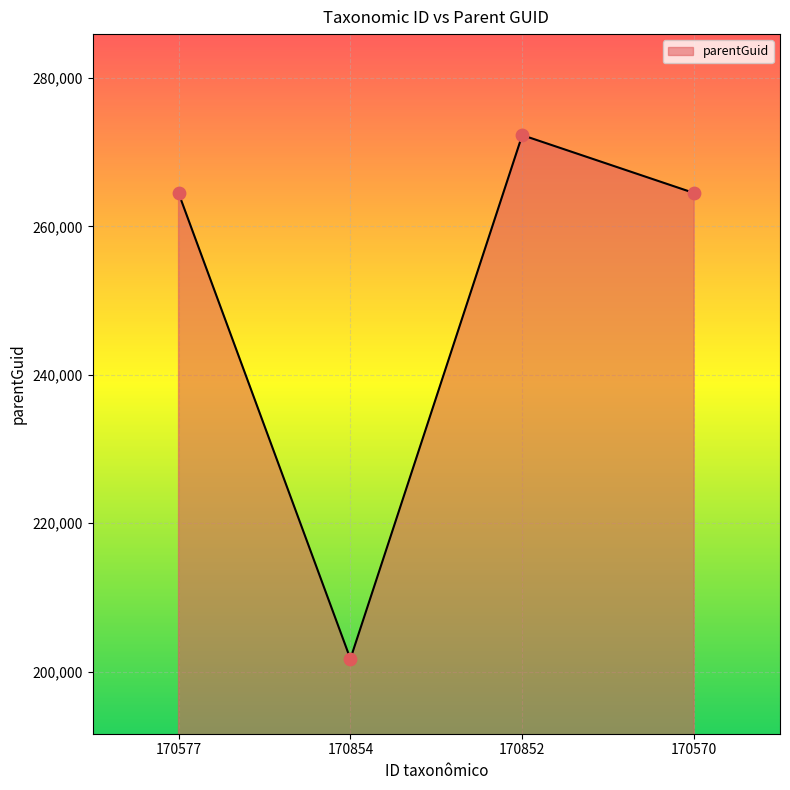

Which has a higher value, 170570 or 170852?

170852